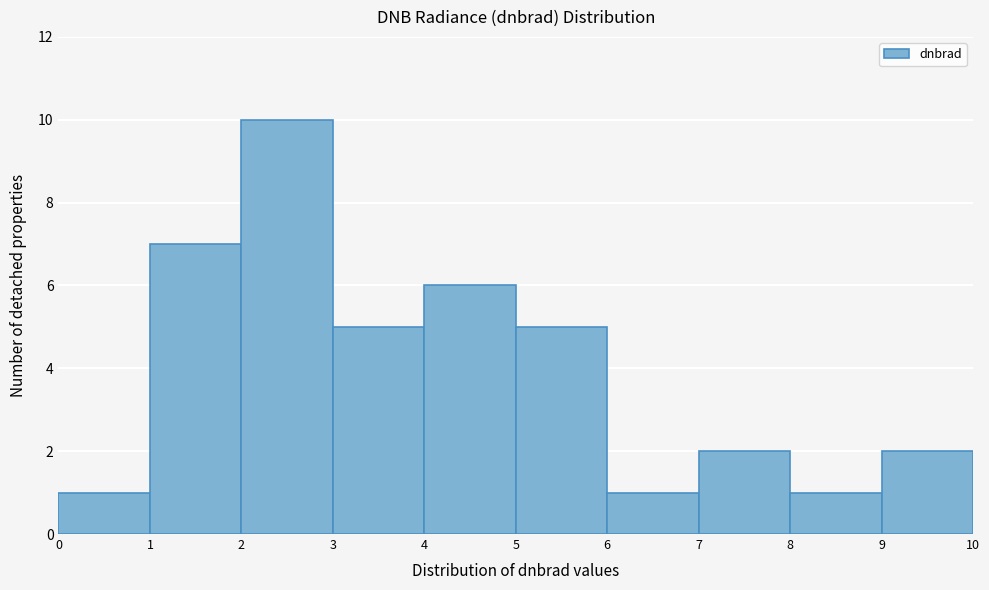

Reading left to right, list every bar in this chart as the range it spans on the x-axis followed by its height. The values are not printed on the chart, so give them approximately, as read against the axis.

0 to 1: 1
1 to 2: 7
2 to 3: 10
3 to 4: 5
4 to 5: 6
5 to 6: 5
6 to 7: 1
7 to 8: 2
8 to 9: 1
9 to 10: 2